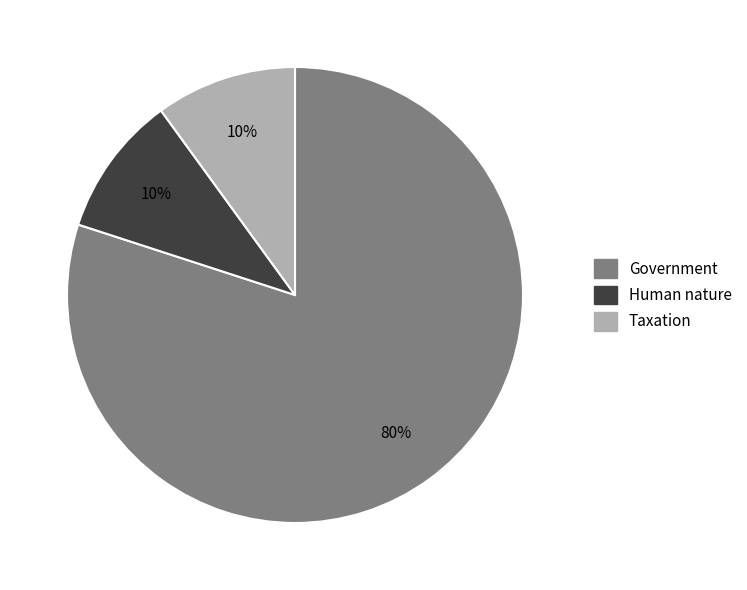

To the nearest percent, what is the difference between the largest and smallest slice percentages?

70%